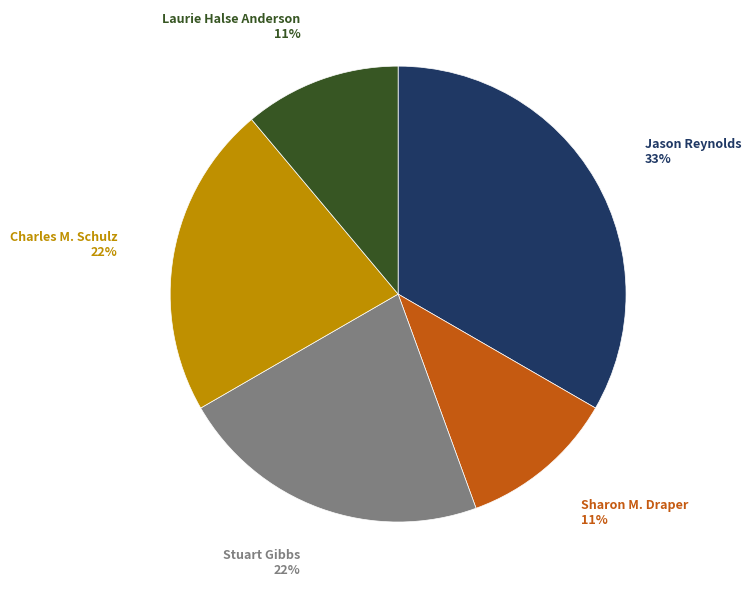

To the nearest percent, what is the difference between the largest and smallest slice percentages?

22%